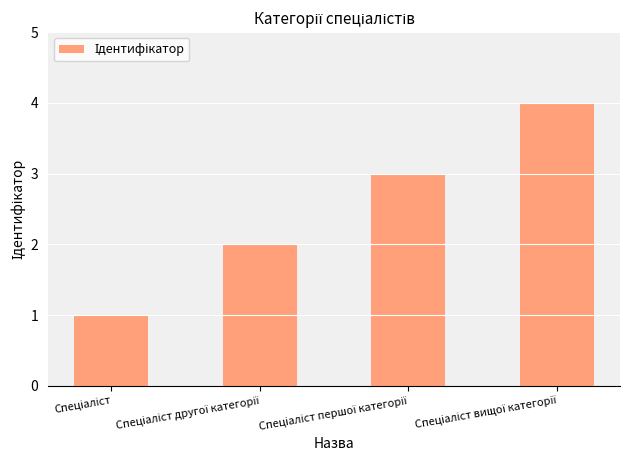

What is the value of the 1st bar from the left?

1